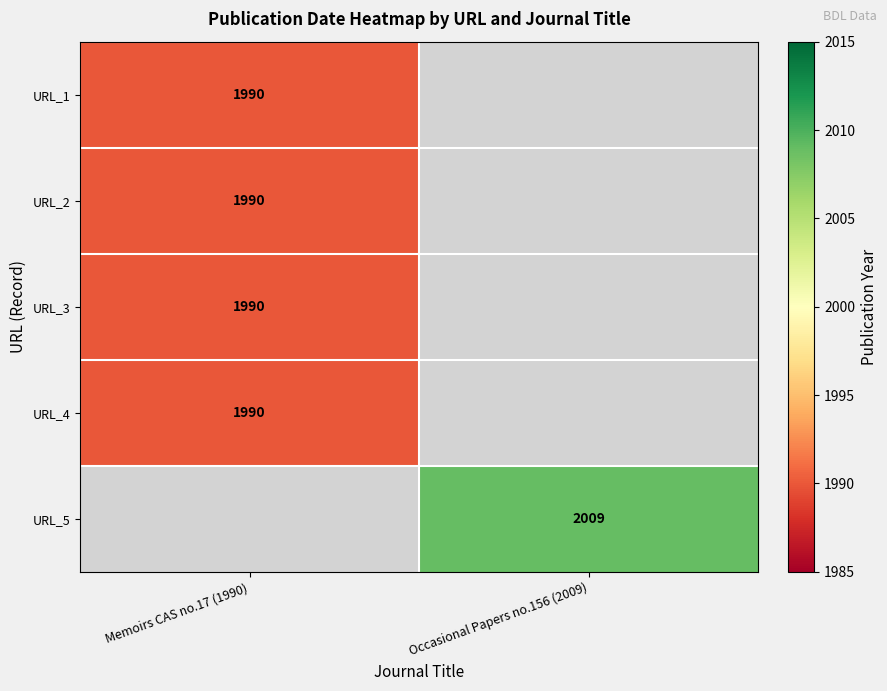

True or false: URL_4 has a value of 3401.0 at Memoirs CAS no.17 (1990).

False